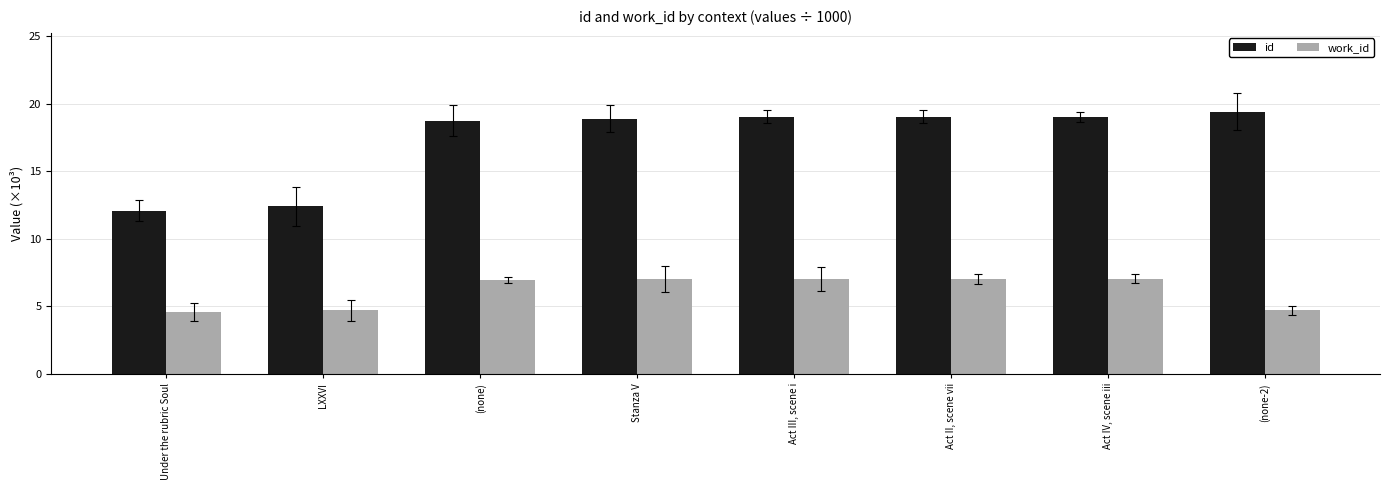

What is the label of the 3rd bar from the left?

(none)